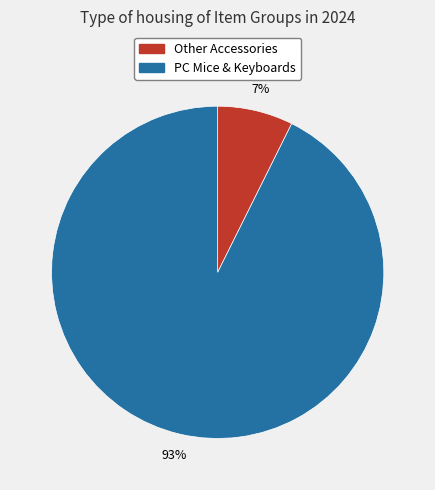

Does PC Mice & Keyboards account for over 50% of the chart?

Yes